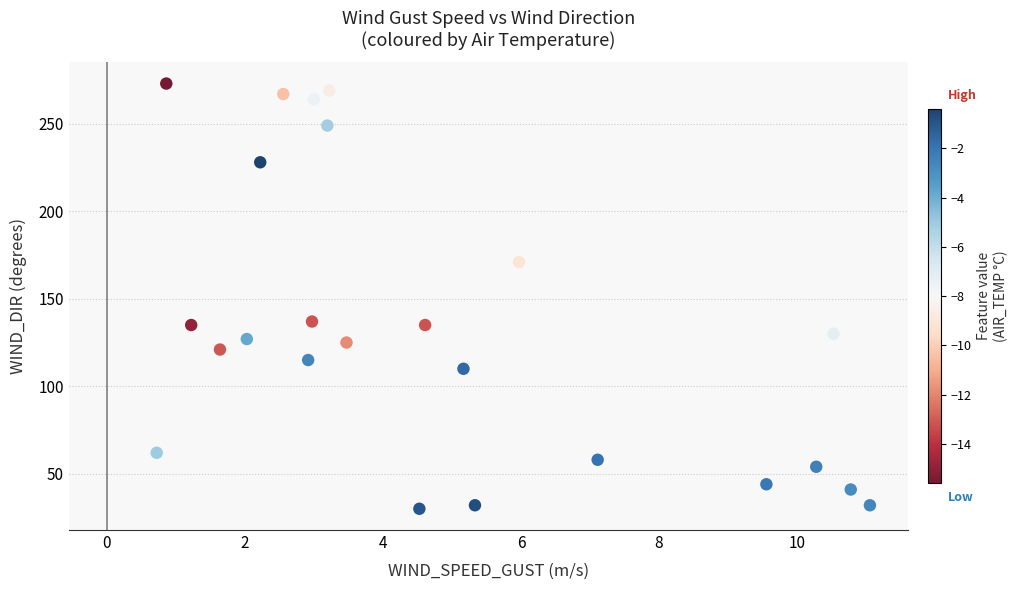

What is the range of Y values (max minus min)?

243